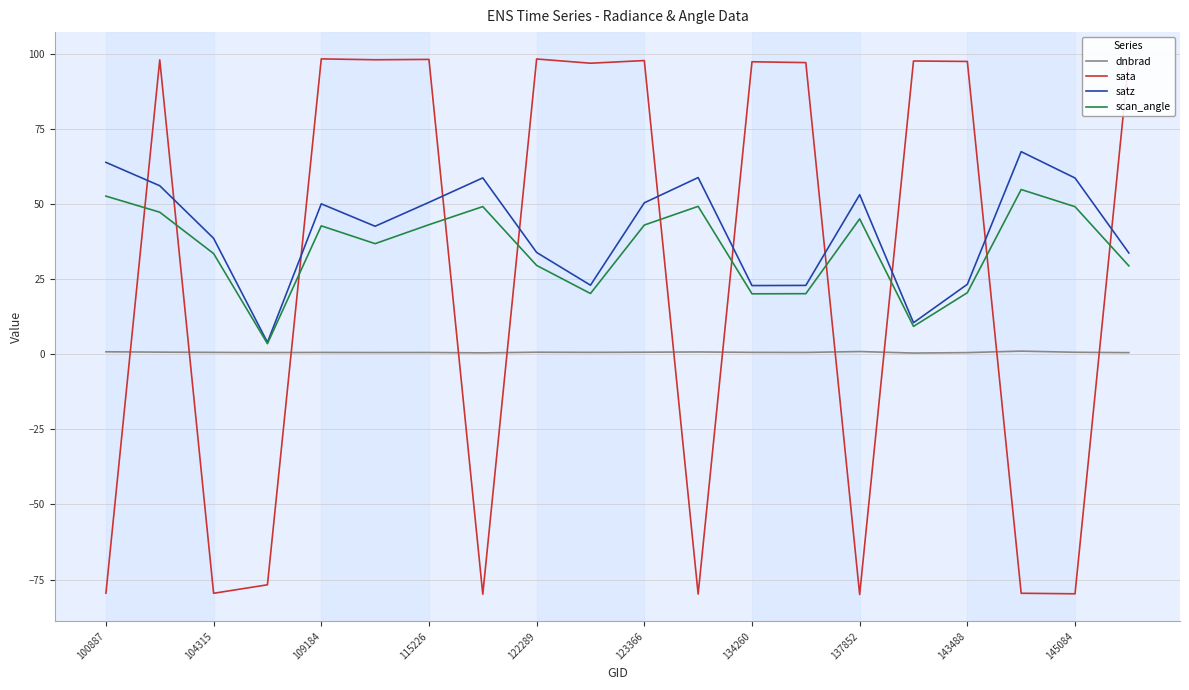

Which series has the largest range (max minus min)?

sata